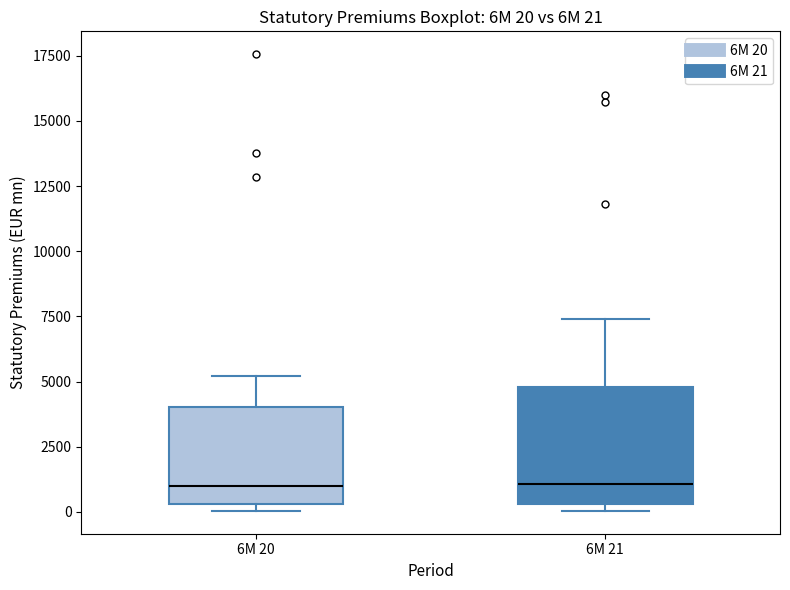

Comparing the boxes themselves (not the whiskers), which one is the tallest?

6M 21